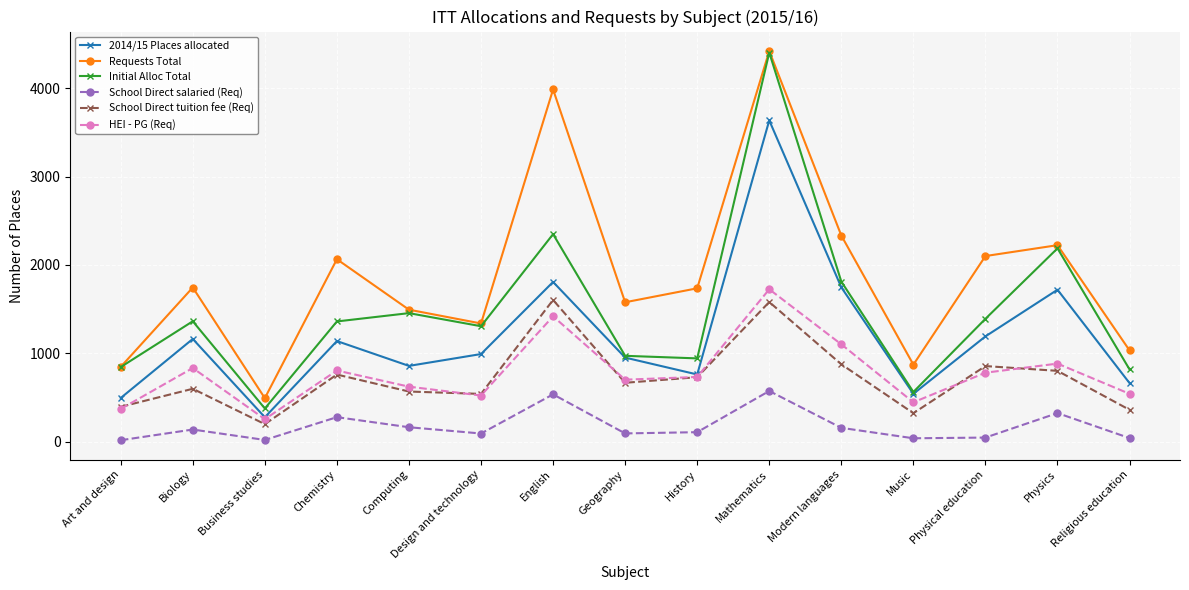

Which series has the widest spread of values?

Initial Alloc Total